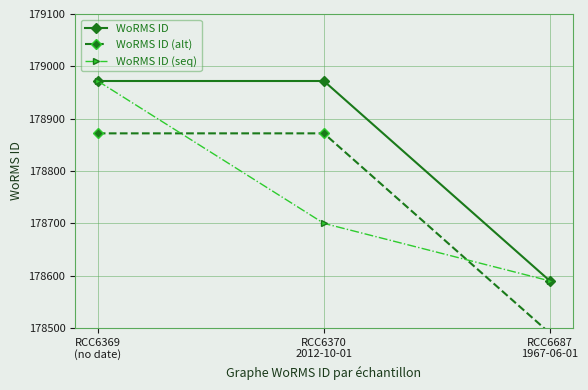

Where does the WoRMS ID (seq) series first go above 178700?

RCC6369
(no date)